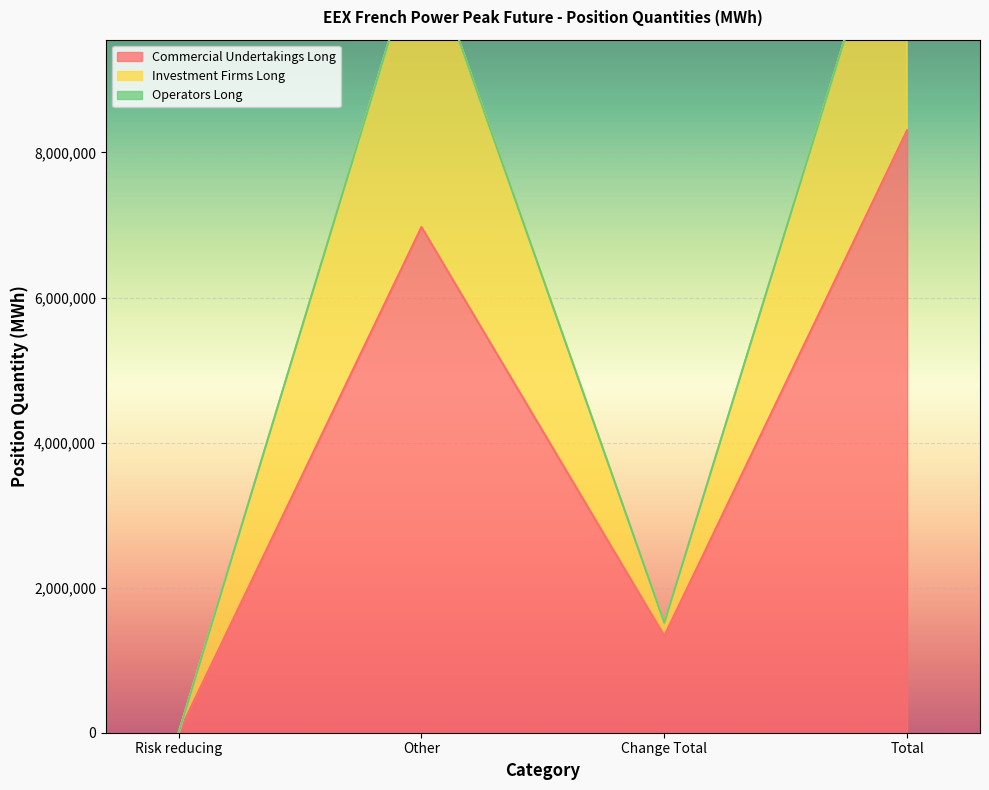

Rank the categories by Commercial Undertakings Long value from highest to lowest.

Total, Other, Change Total, Risk reducing